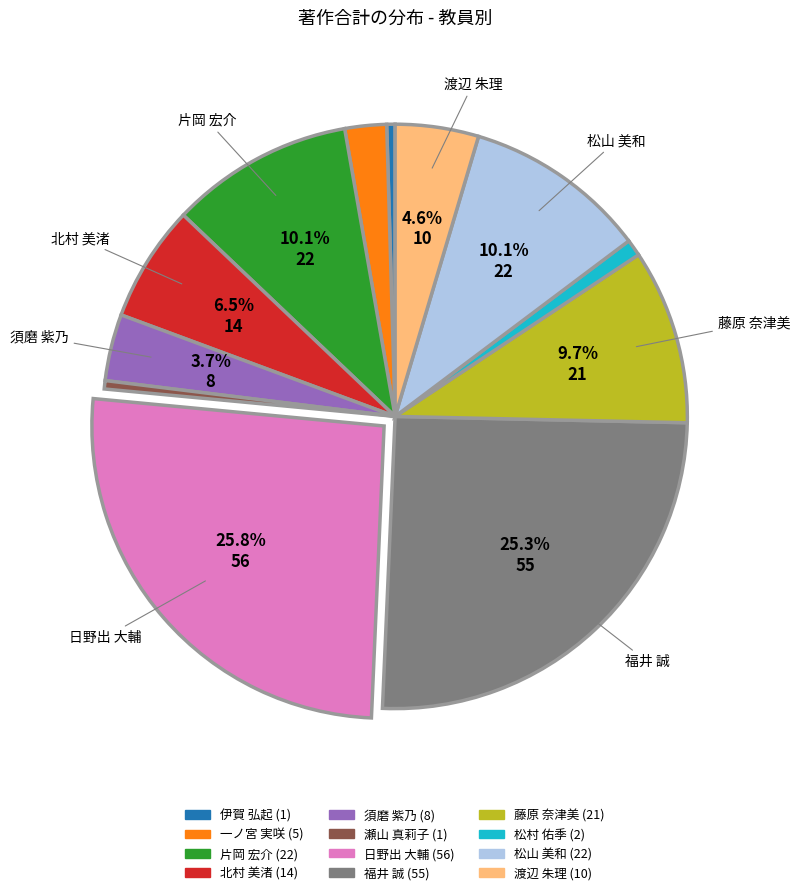

Is there any slice that represents more than half of the pie?

No